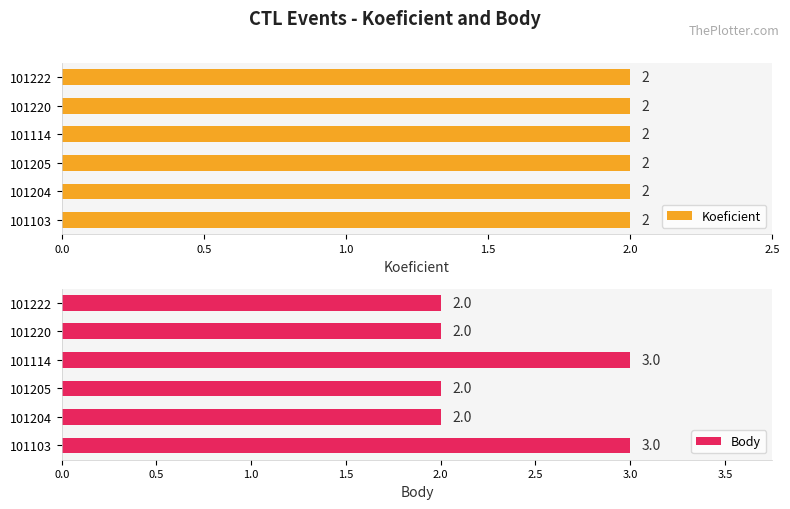

How many bars are there in each group?

2